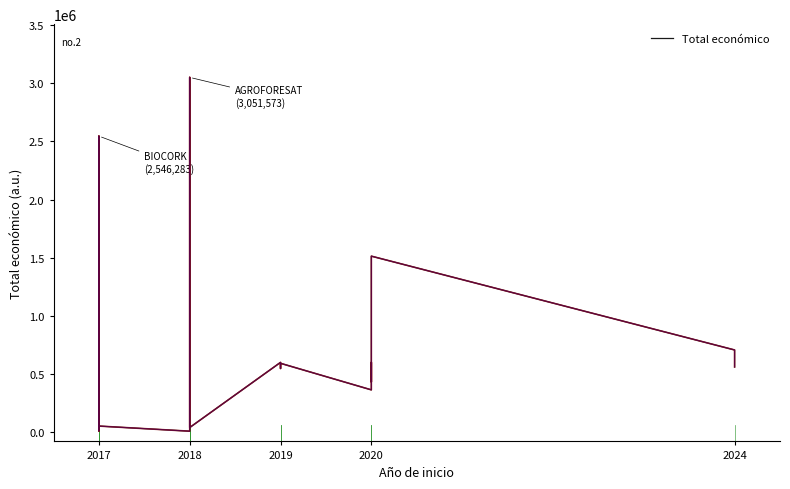

Count the number of categories in the chart.

20